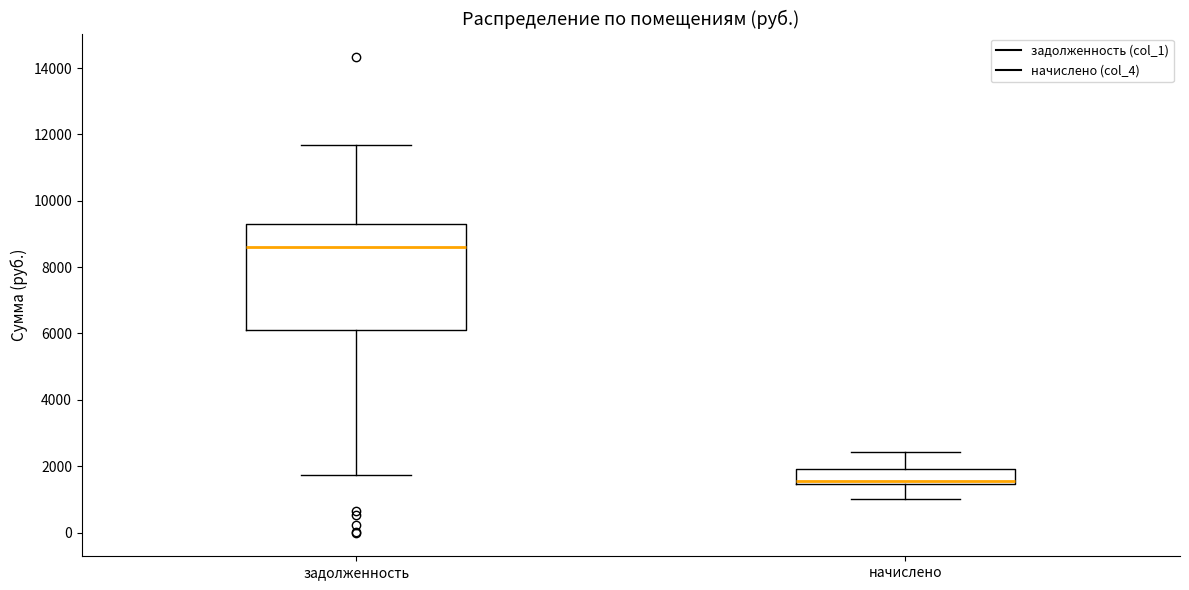

Reading left to right, transcribe this box plot: for each box, give where its median line is, the range the box spans, and where its two whiskers end, as read against the y-axis. The values are not printed on the chart, so give them approximately, as read against the axis.

задолженность: median 8600, box 6200 to 9200, whiskers 1800 to 11600
начислено: median 1600, box 1400 to 2000, whiskers 1000 to 2400